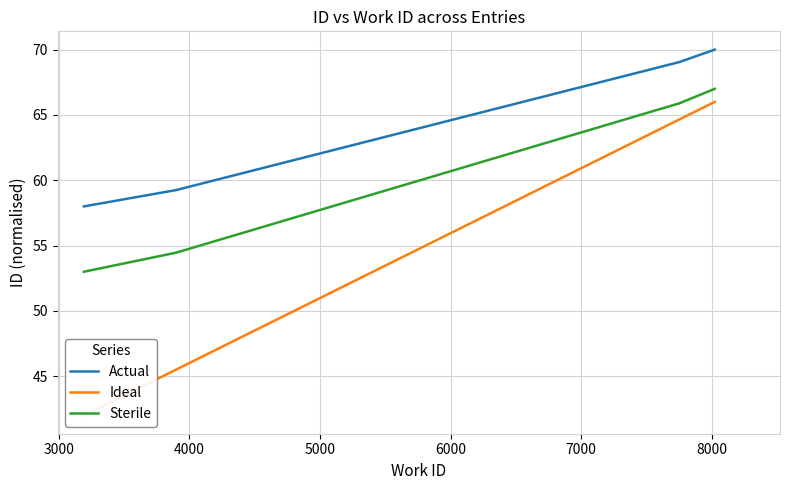

What is the average value of the Actual series?

63.1